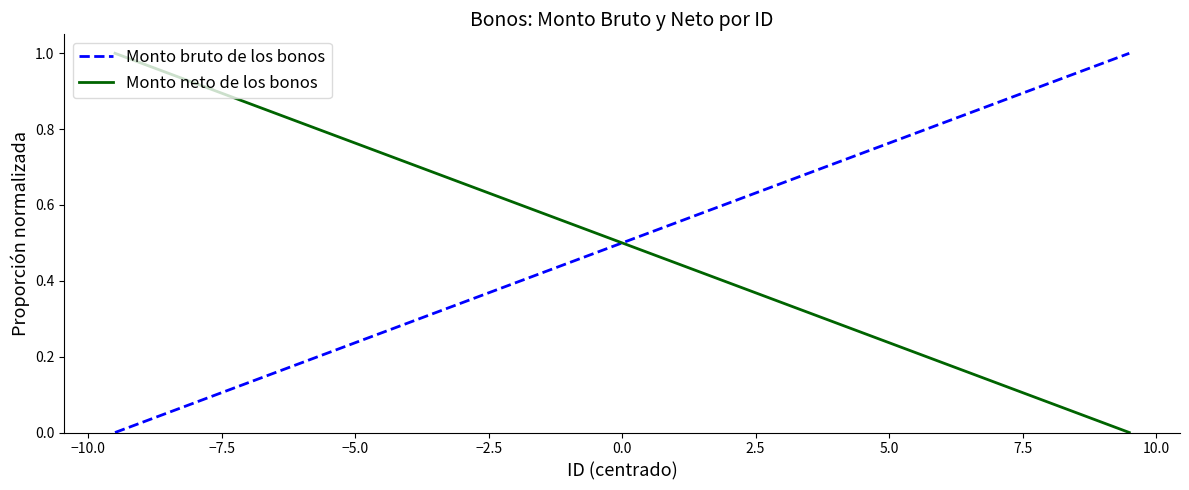

What is the highest value of the Monto neto de los bonos series?

1.0